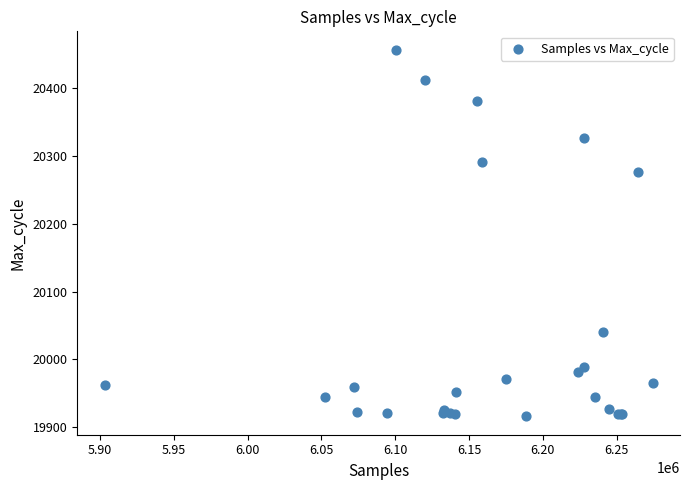

What Y value in the scatter plot is closest to 20186?

20277